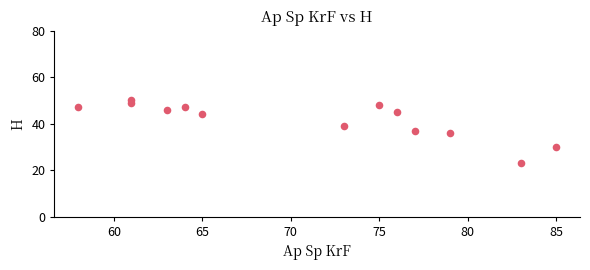

What is the range of Y values (max minus min)?

27